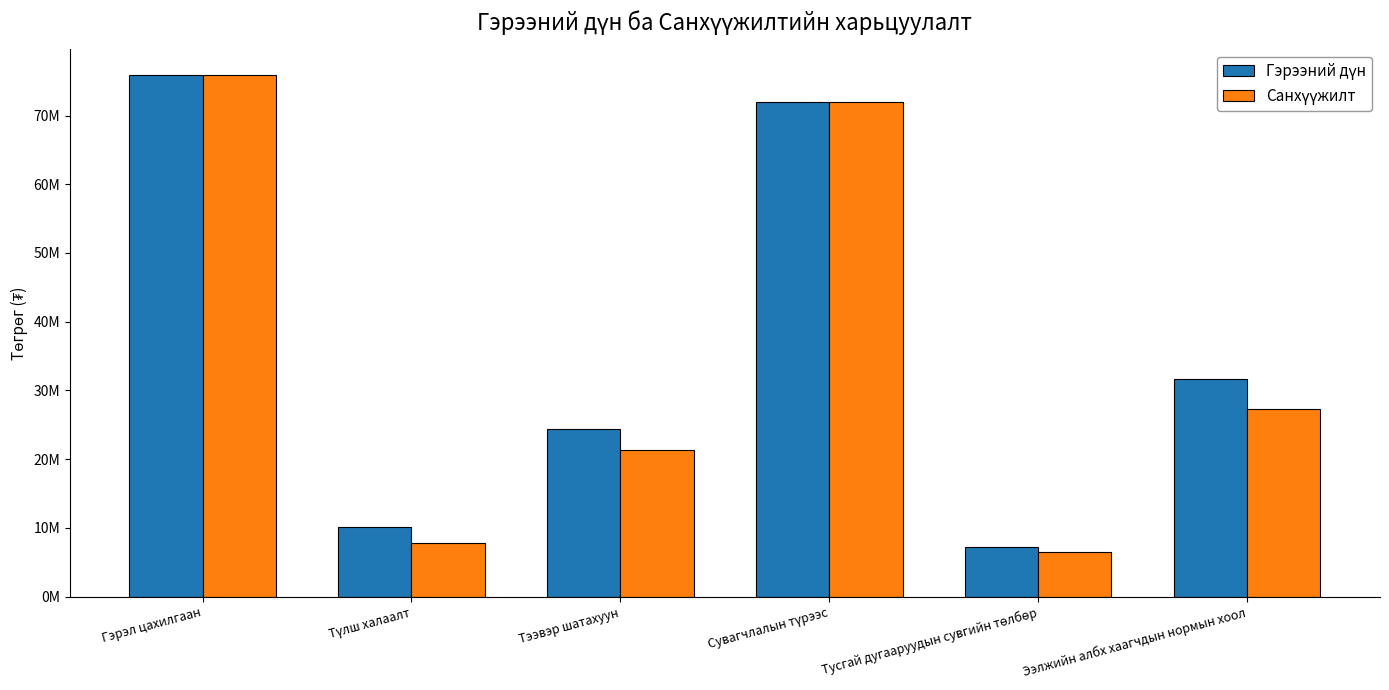

What is the difference between the maximum and minimum values in the Гэрээний дүн series?

68641778.1